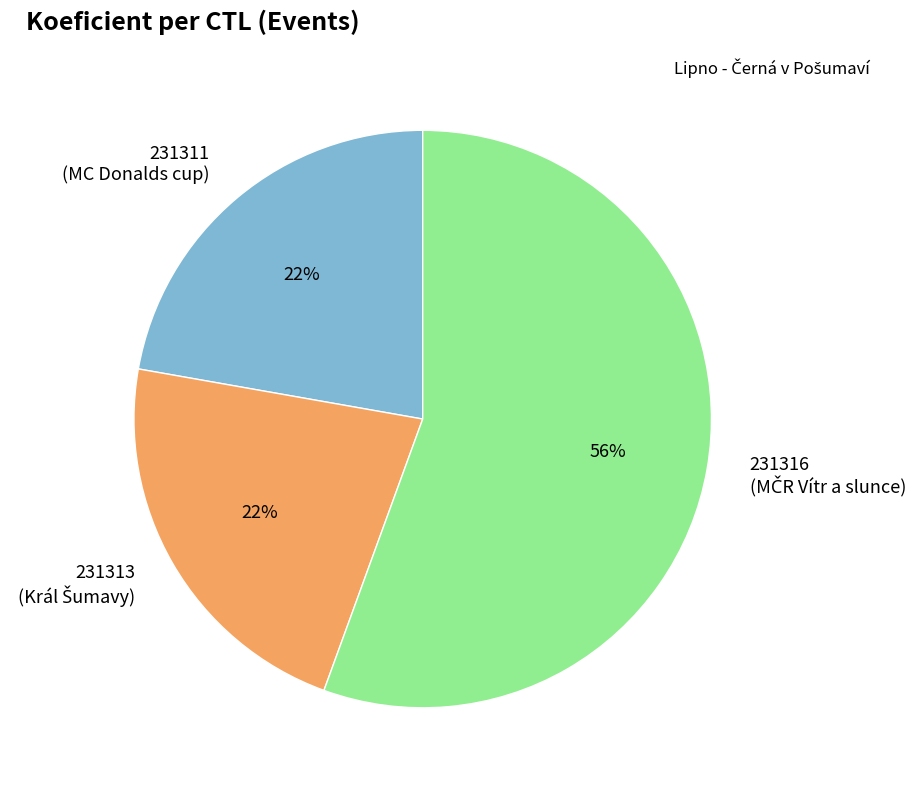

To the nearest percent, what percentage of the pie is 231316?

56%